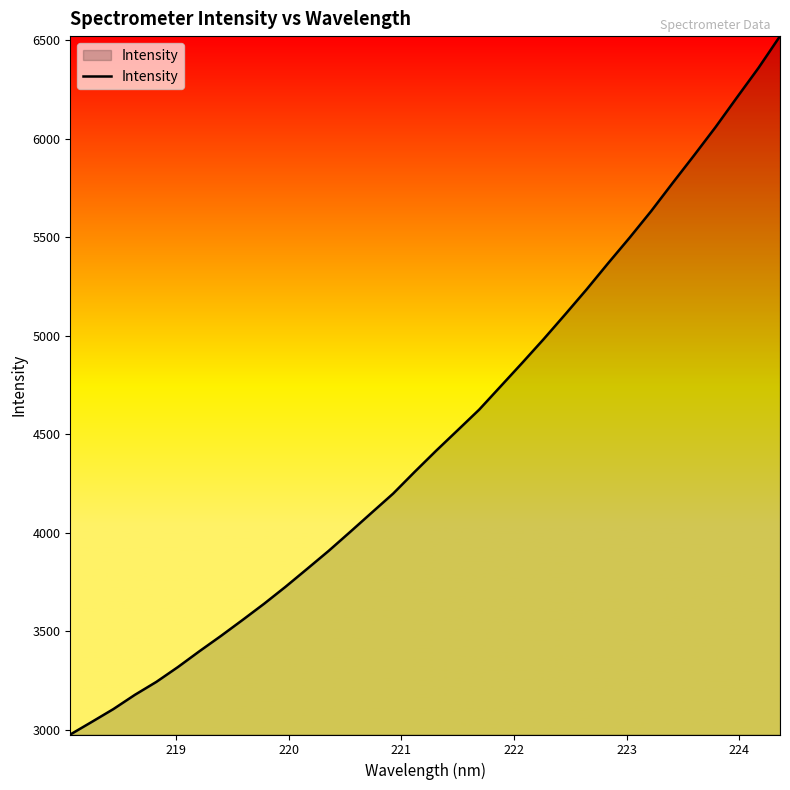

What is the difference between the maximum and minimum values?

3545.6